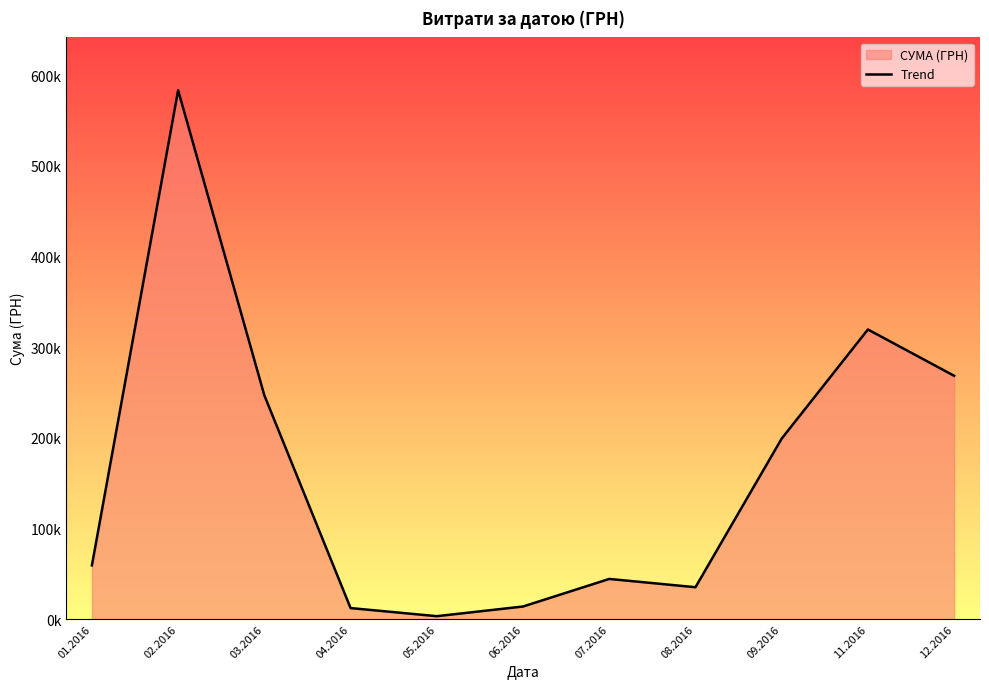

List the labels in order of value, largest first.

02.2016, 11.2016, 12.2016, 03.2016, 09.2016, 01.2016, 07.2016, 08.2016, 06.2016, 04.2016, 05.2016